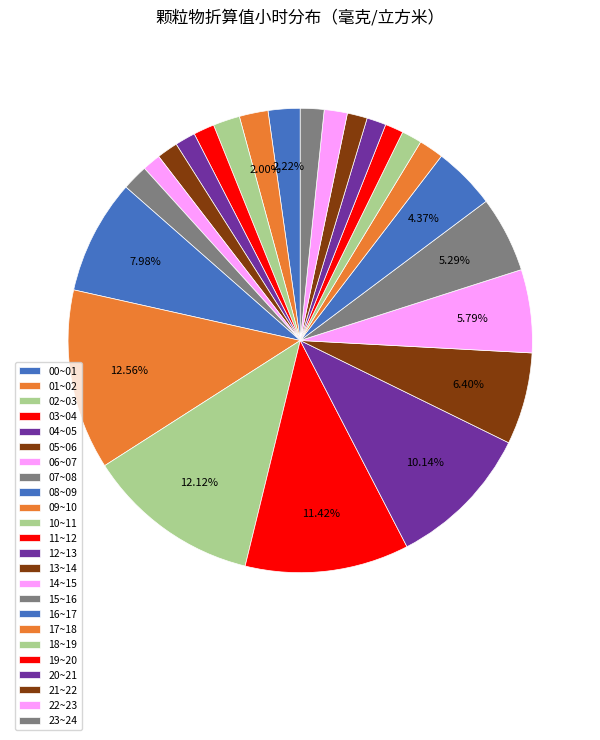

To the nearest percent, what percentage of the pie is 18~19?

1%